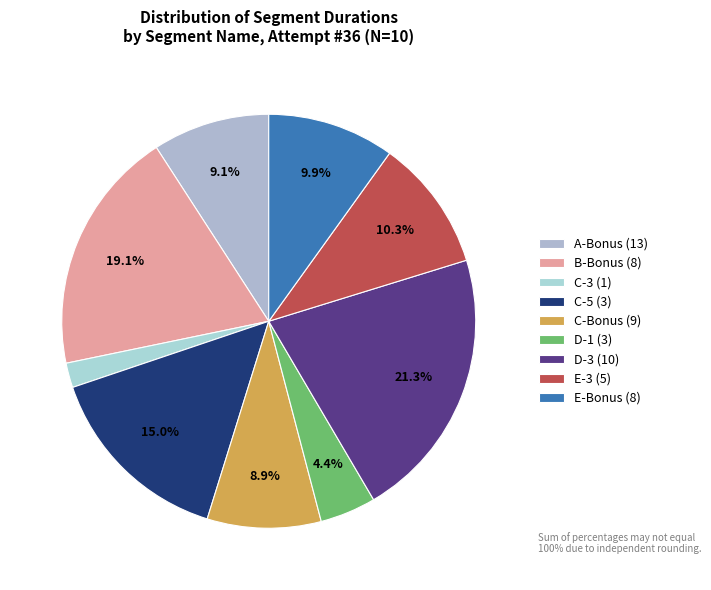

Count the number of slices in the pie.

9